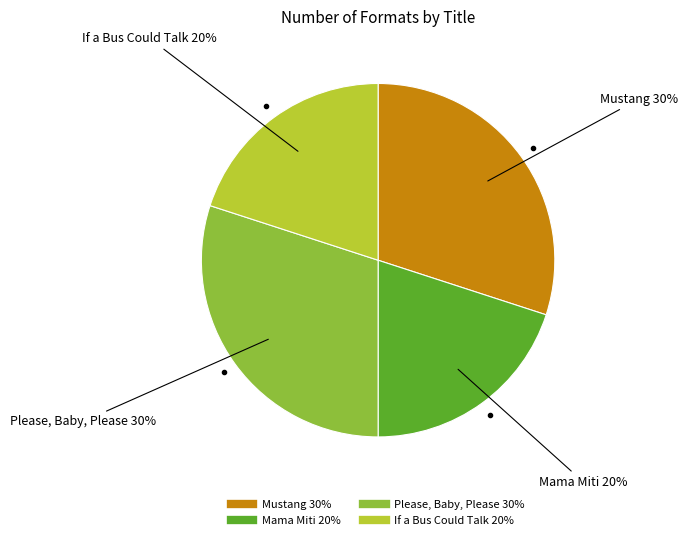

Is there any slice that represents more than half of the pie?

No